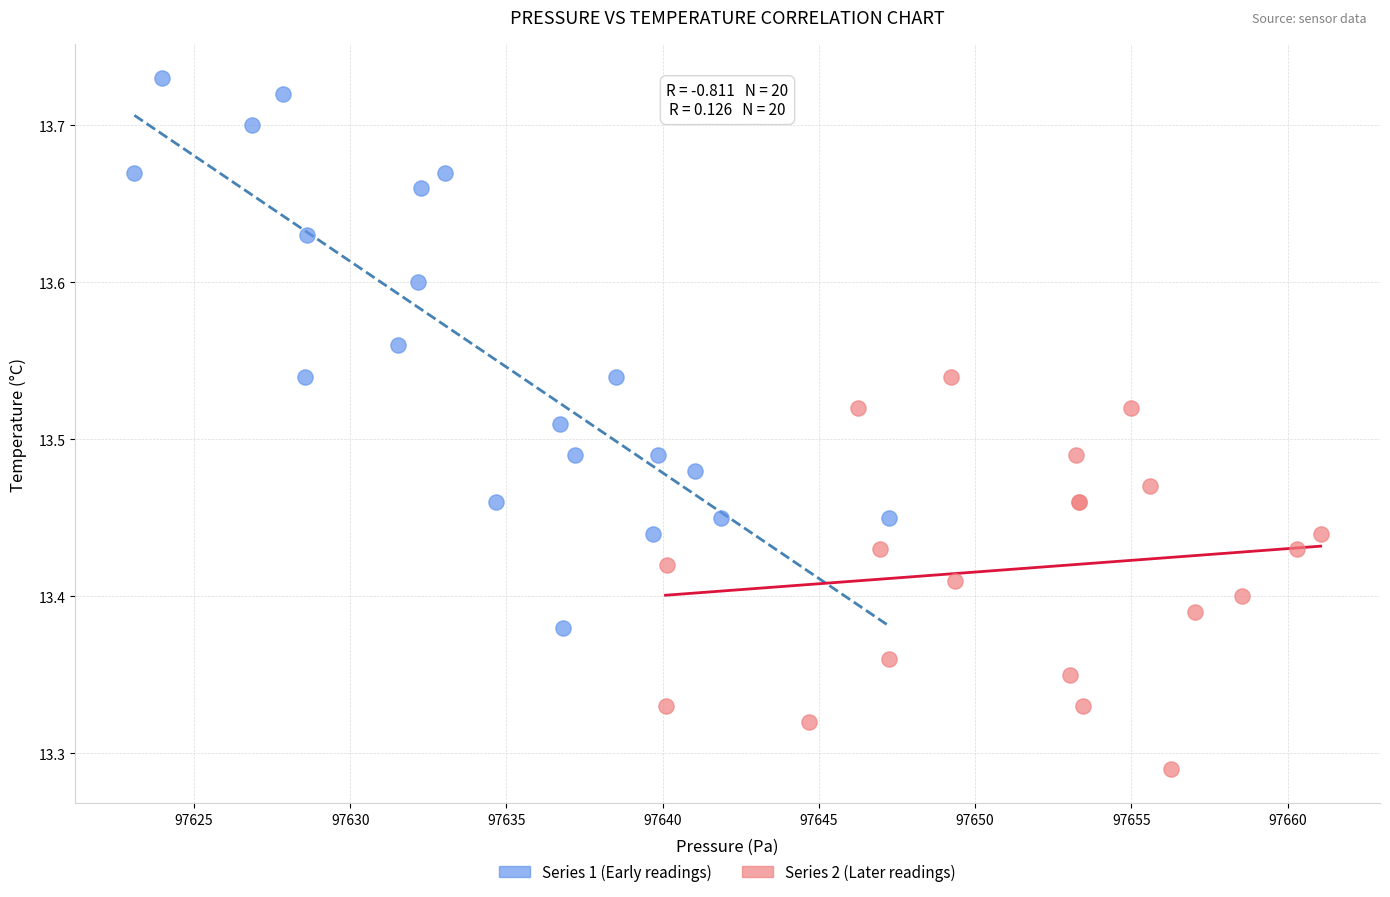

Which series reaches the minimum Y coordinate?

Series 2 (Later readings)